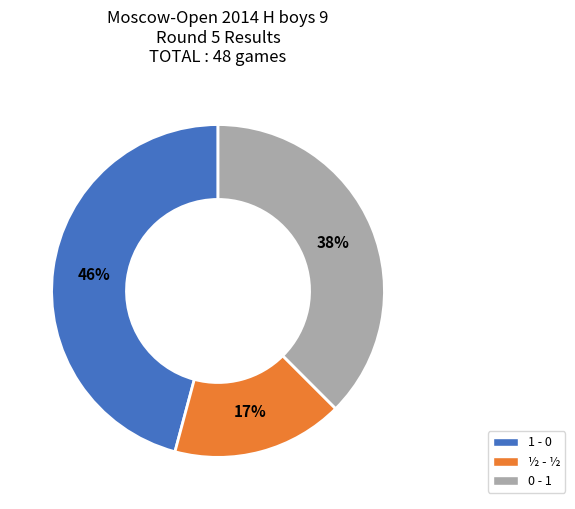

What is the smallest slice in the pie chart?

½ - ½